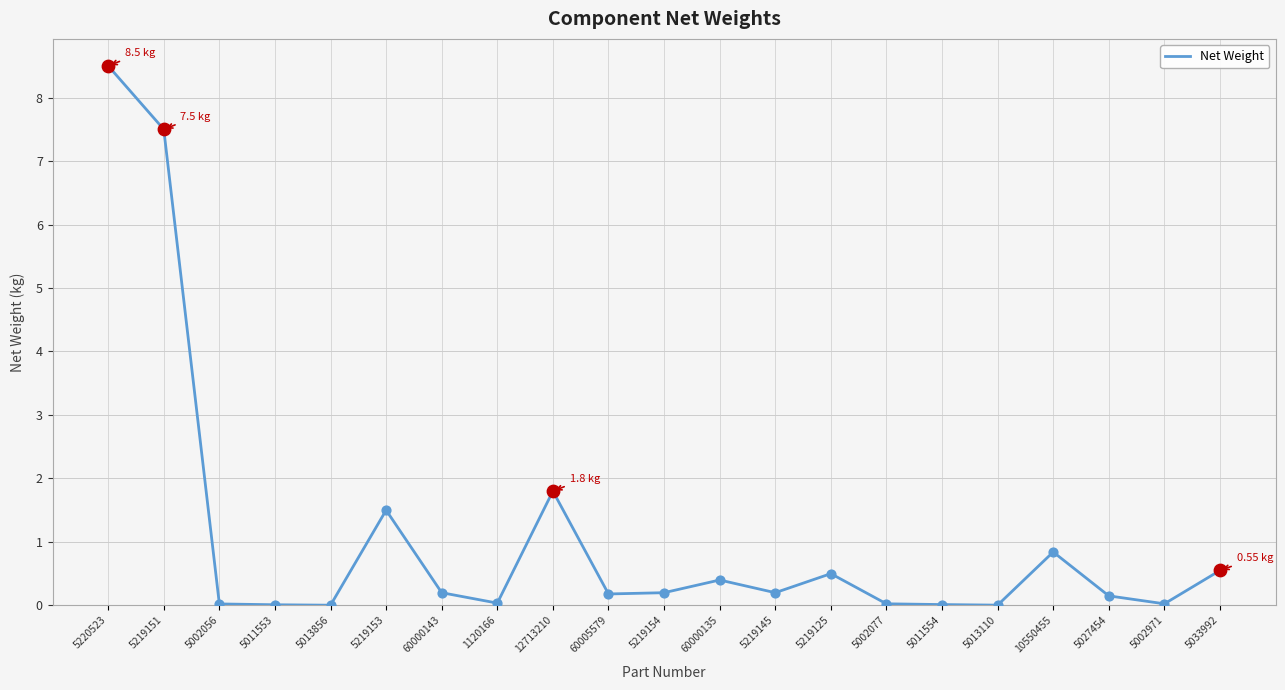

What is the change in value from 5219145 to 5011554?

-0.2